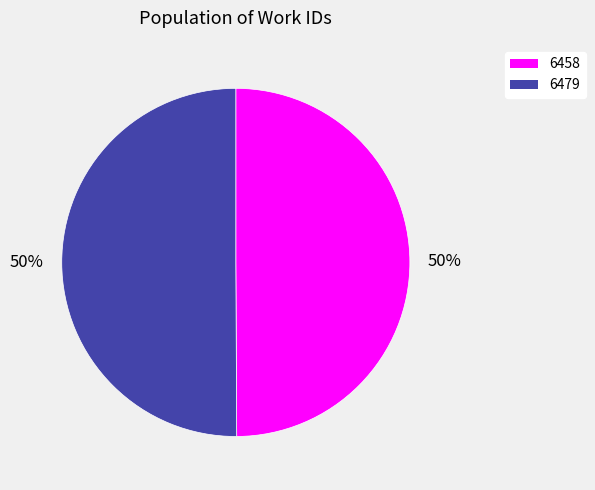

To the nearest percent, what is the average slice percentage?

50%